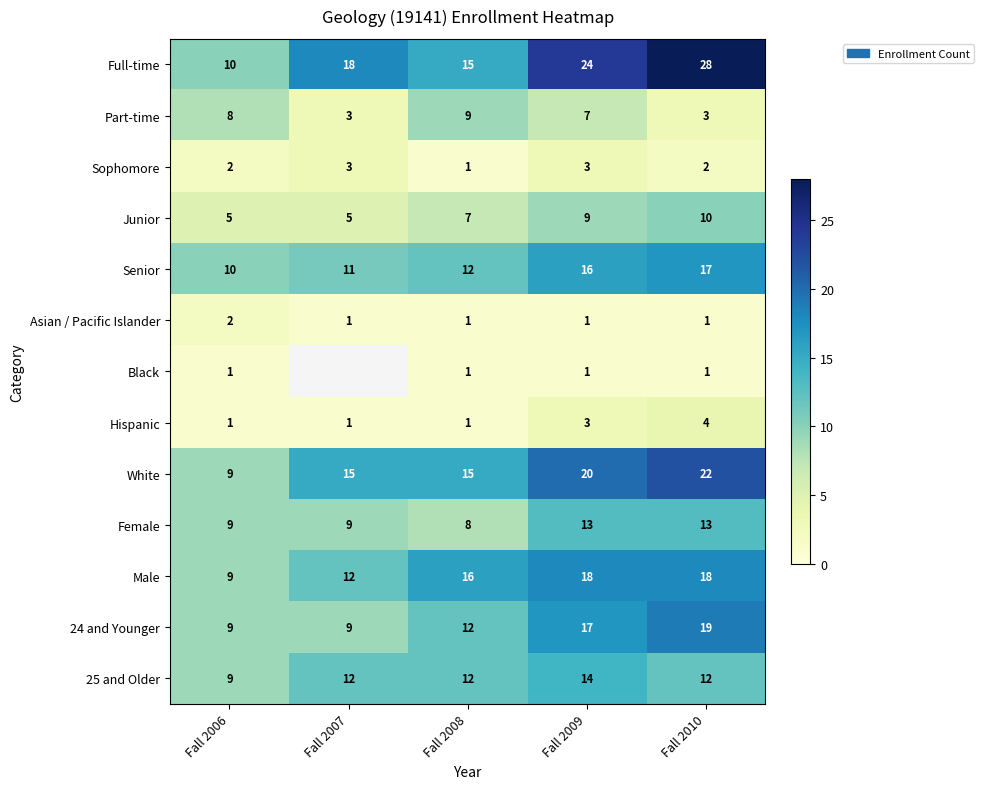

How many series are shown in this chart?

13